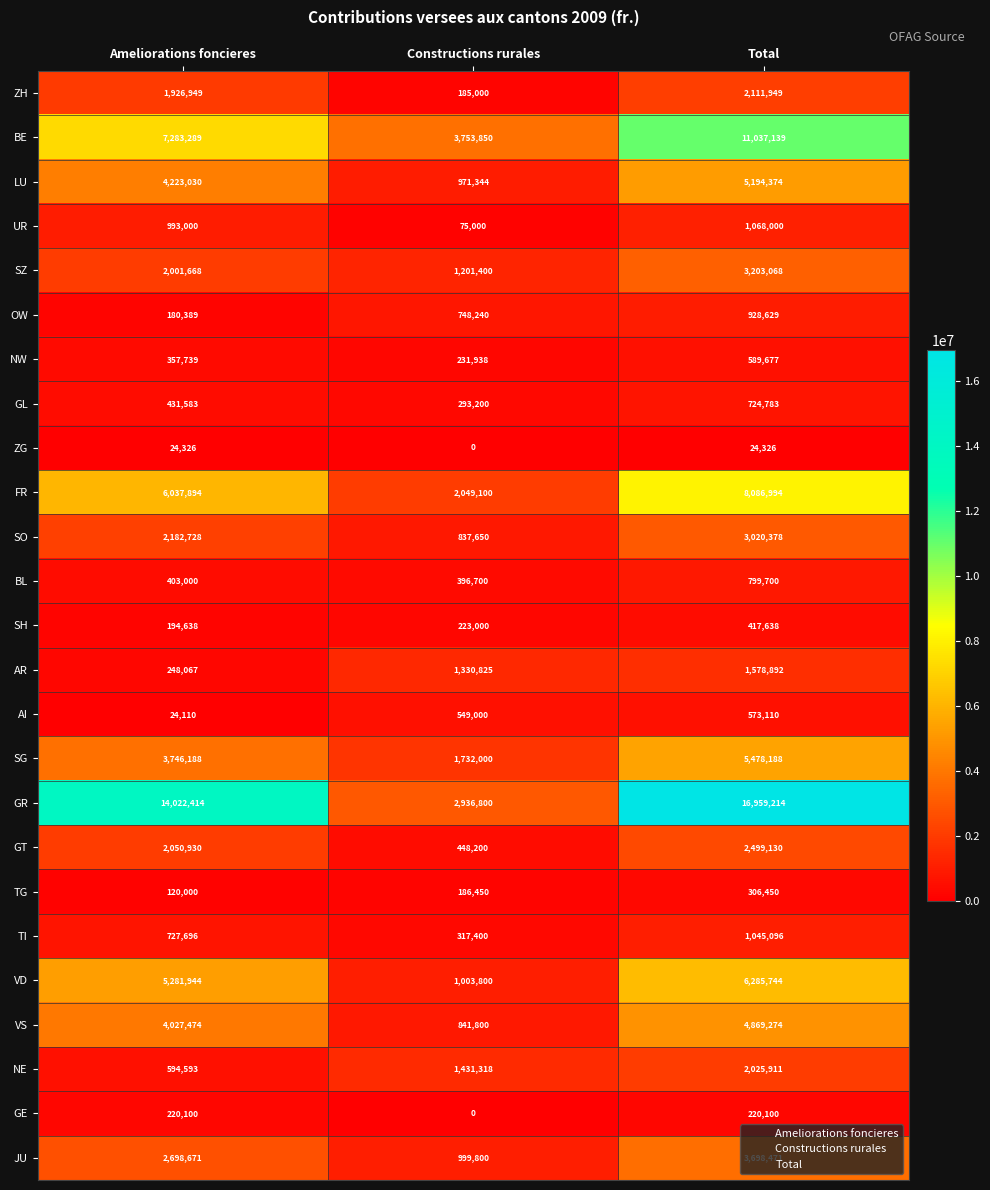

What is the approximate value of NE at Total?

2025911